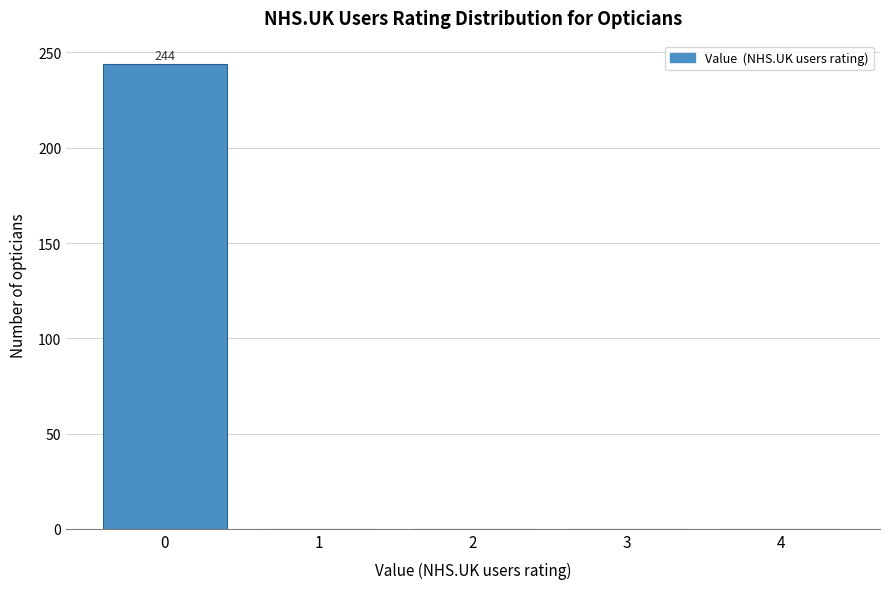

Reading left to right, transcribe all the data shown in this chart.

0=244	1=0	2=0	3=0	4=0